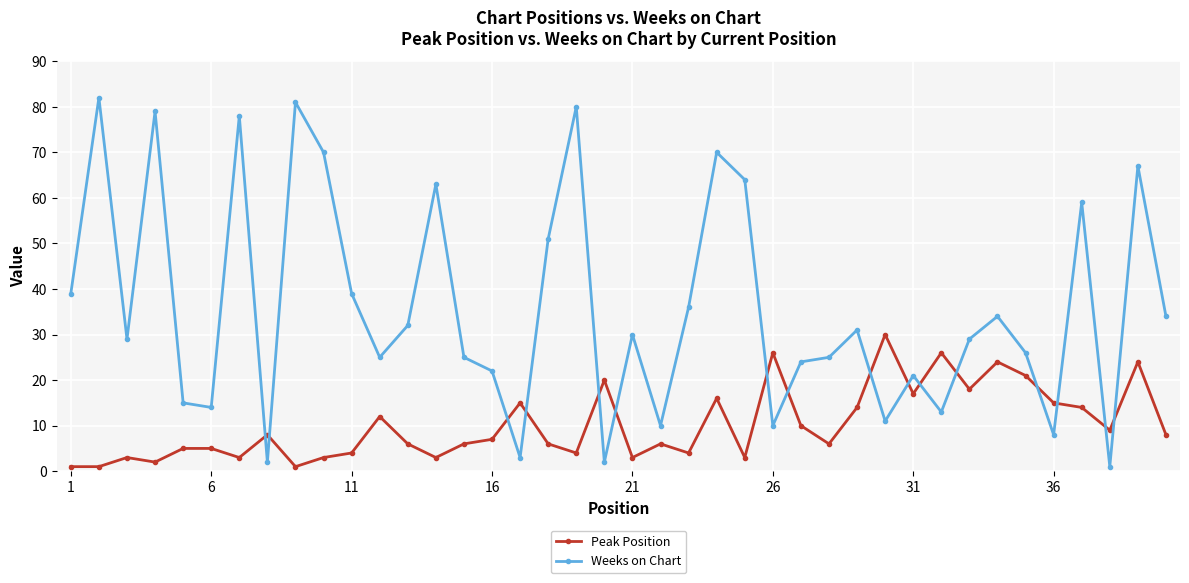

Which series has the widest spread of values?

Weeks on Chart